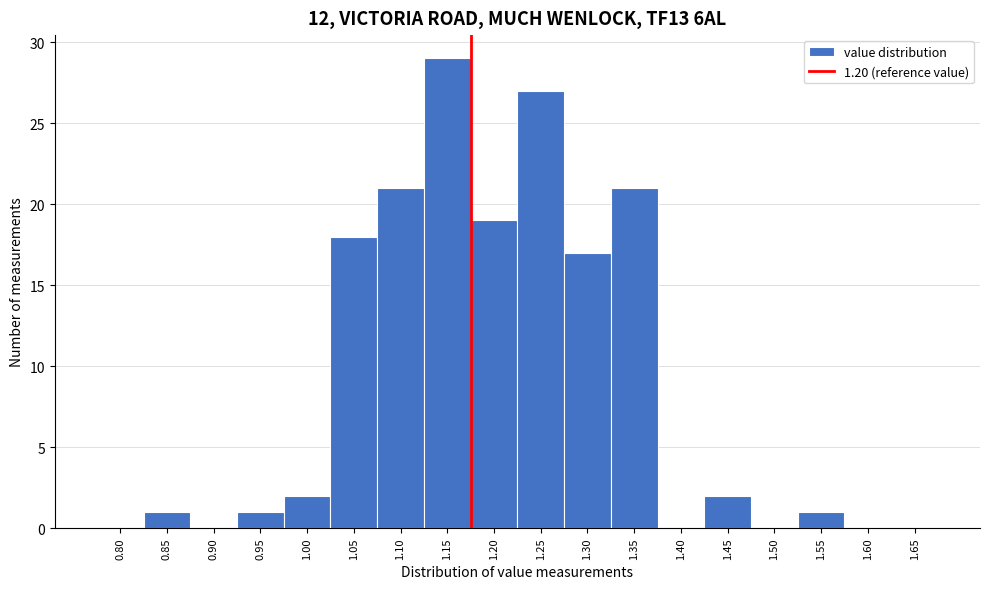

Reading left to right, what are all the values shown in this chart?

0.80=0	0.85=1	0.90=0	0.95=1	1.00=2	1.05=18	1.10=21	1.15=29	1.20=19	1.25=27	1.30=17	1.35=21	1.40=0	1.45=2	1.50=0	1.55=1	1.60=0	1.65=0